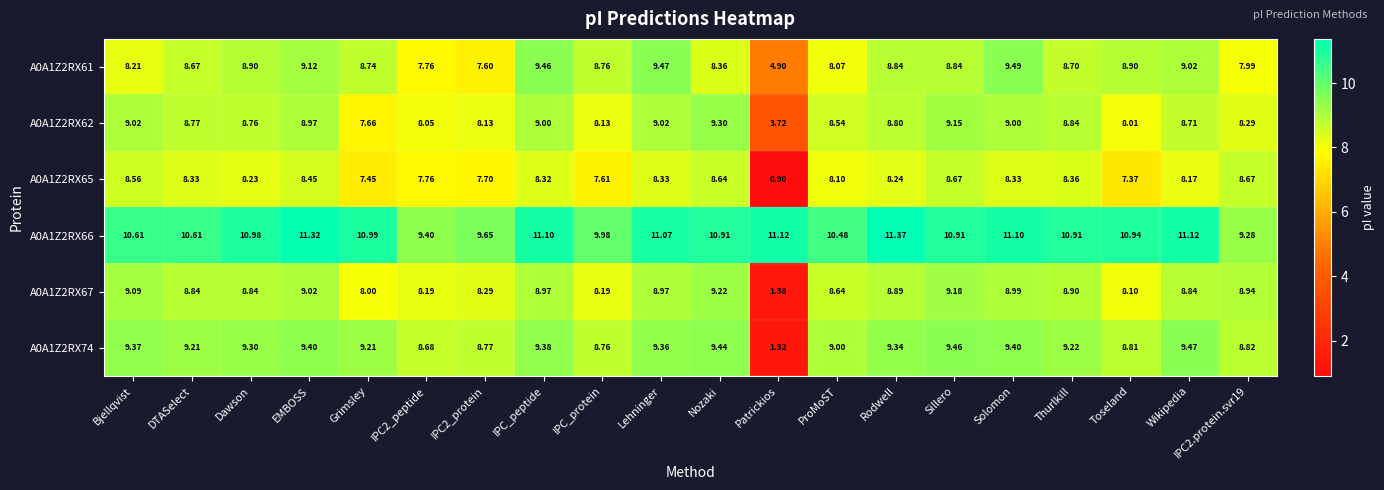

Where does the A0A1Z2RX61 series first go above 8?

Bjellqvist